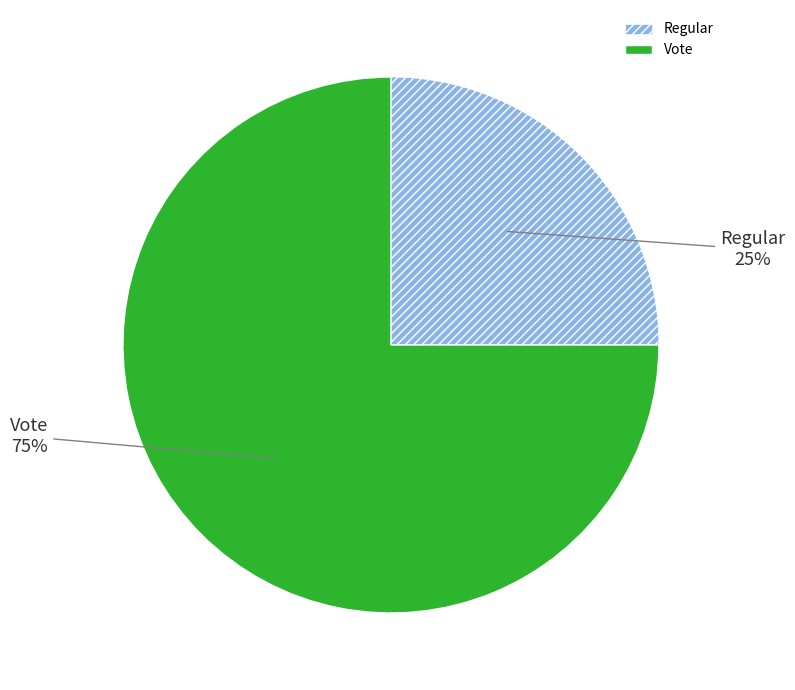

Count the number of slices in the pie.

2